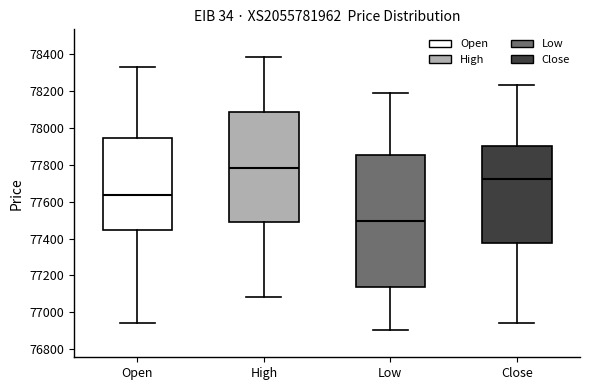

Reading left to right, read every box against the y-axis: the position of its median line, the range the box covers, and the ends of its whiskers. The values are not printed on the chart, so give them approximately, as read against the axis.

Open: median 77640, box 77440 to 77940, whiskers 76940 to 78340
High: median 77780, box 77500 to 78080, whiskers 77080 to 78380
Low: median 77500, box 77140 to 77860, whiskers 76900 to 78200
Close: median 77720, box 77380 to 77900, whiskers 76940 to 78240